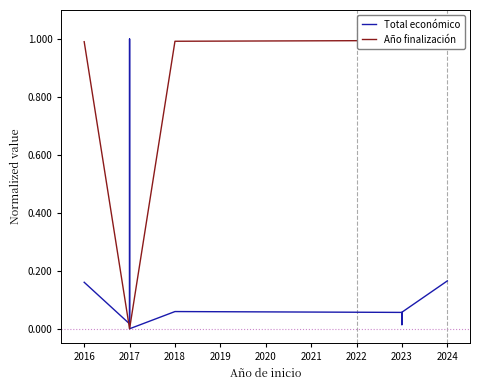

The Año finalización series shows 1.6 at 2023. True or false?

False